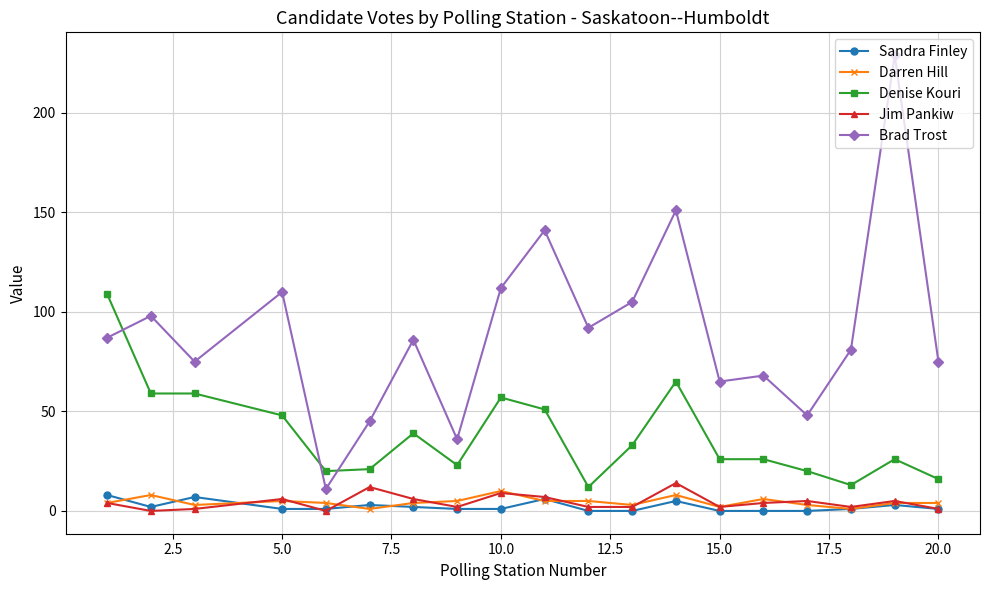

True or false: Brad Trost and Darren Hill cross at least once.

False